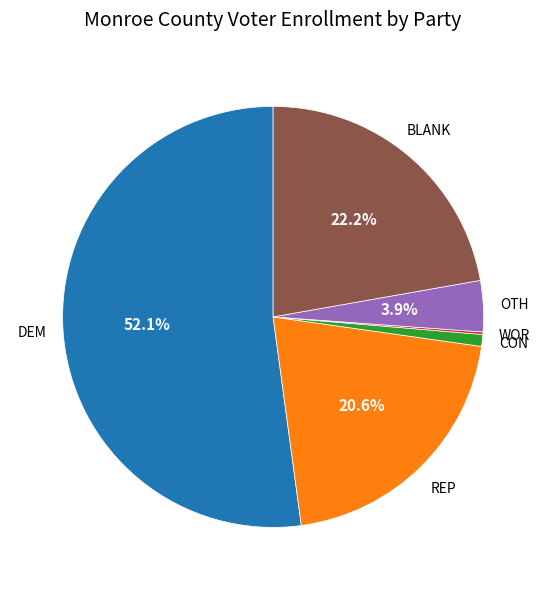

Is there any slice that represents more than half of the pie?

Yes